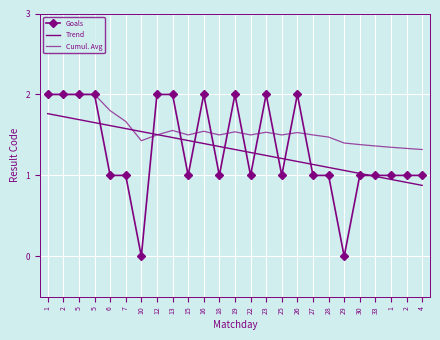

Reading right to left, extract all data points from this chart.

Goals: 1.0	1.0	1.0	1.0	1.0	0.0	1.0	1.0	2.0	1.0	2.0	1.0	2.0	1.0	2.0	1.0	2.0	2.0	0.0	1.0	1.0	2.0	2.0	2.0	2.0
Trend: 0.9	0.9	1.0	1.0	1.0	1.1	1.1	1.1	1.2	1.2	1.2	1.3	1.3	1.4	1.4	1.4	1.5	1.5	1.5	1.6	1.6	1.7	1.7	1.7	1.8
Cumul. Avg: 1.3	1.3	1.3	1.4	1.4	1.4	1.5	1.5	1.5	1.5	1.5	1.5	1.5	1.5	1.5	1.5	1.6	1.5	1.4	1.7	1.8	2.0	2.0	2.0	2.0